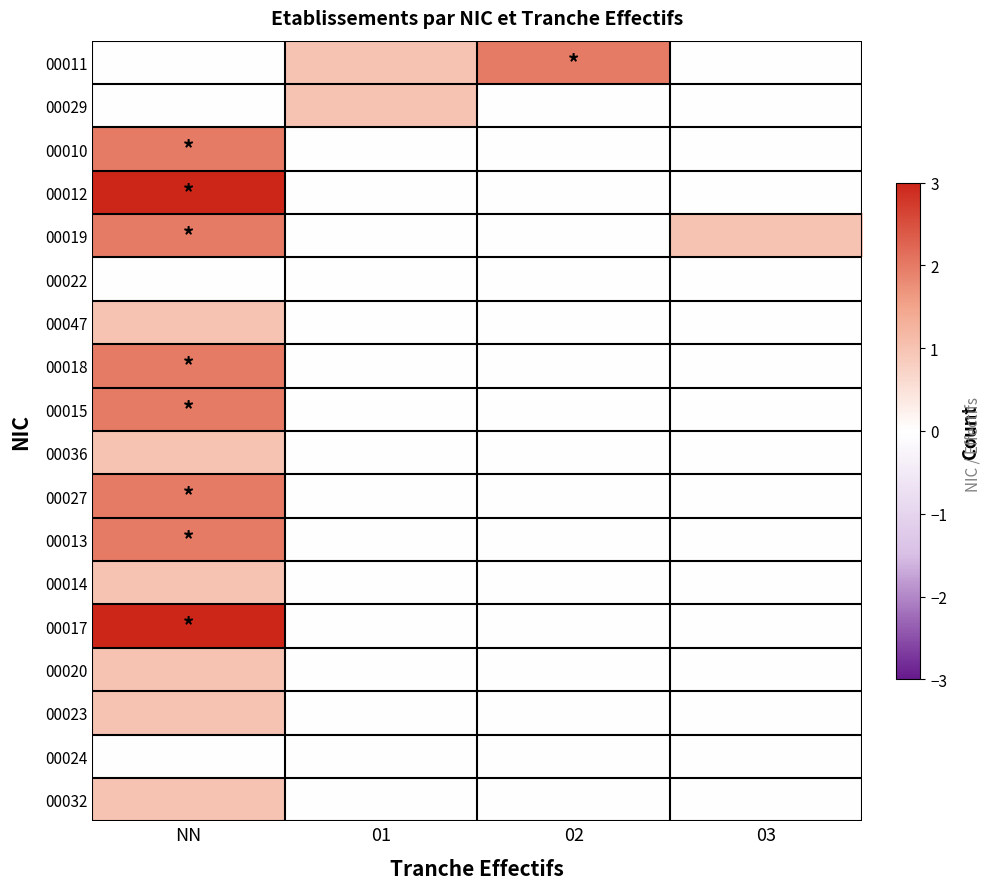

Reading right to left, transcribe all the data shown in this chart.

00011: 03=0	02=2	01=1	NN=0
00029: 03=0	02=0	01=1	NN=0
00010: 03=0	02=0	01=0	NN=2
00012: 03=0	02=0	01=0	NN=3
00019: 03=1	02=0	01=0	NN=2
00022: 03=0	02=0	01=0	NN=0
00047: 03=0	02=0	01=0	NN=1
00018: 03=0	02=0	01=0	NN=2
00015: 03=0	02=0	01=0	NN=2
00036: 03=0	02=0	01=0	NN=1
00027: 03=0	02=0	01=0	NN=2
00013: 03=0	02=0	01=0	NN=2
00014: 03=0	02=0	01=0	NN=1
00017: 03=0	02=0	01=0	NN=3
00020: 03=0	02=0	01=0	NN=1
00023: 03=0	02=0	01=0	NN=1
00024: 03=0	02=0	01=0	NN=0
00032: 03=0	02=0	01=0	NN=1